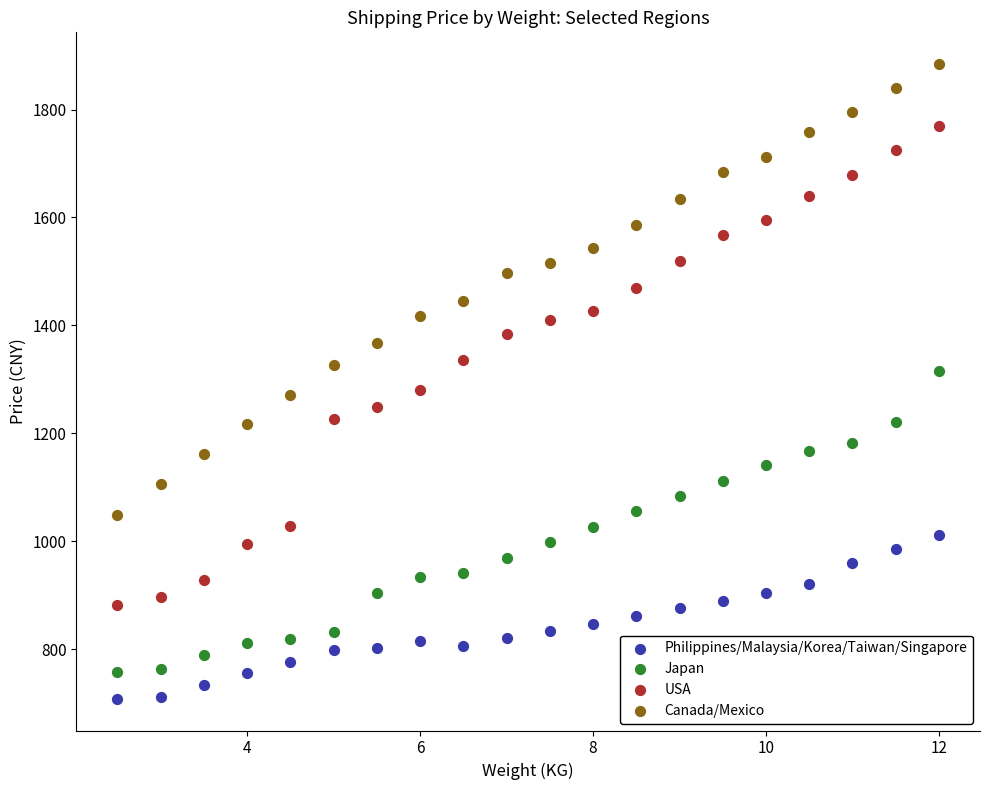

Which series contains the highest Y value?

Canada/Mexico